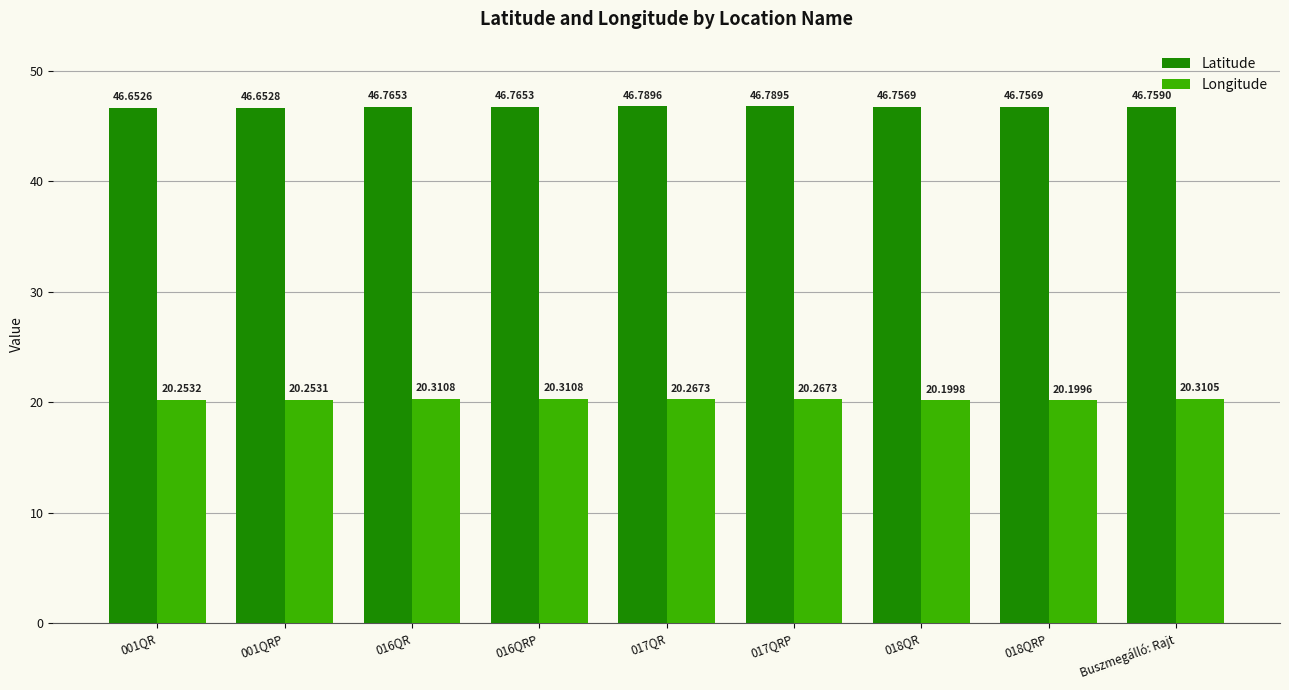

At how many categories does at least one series exceed 43?

9